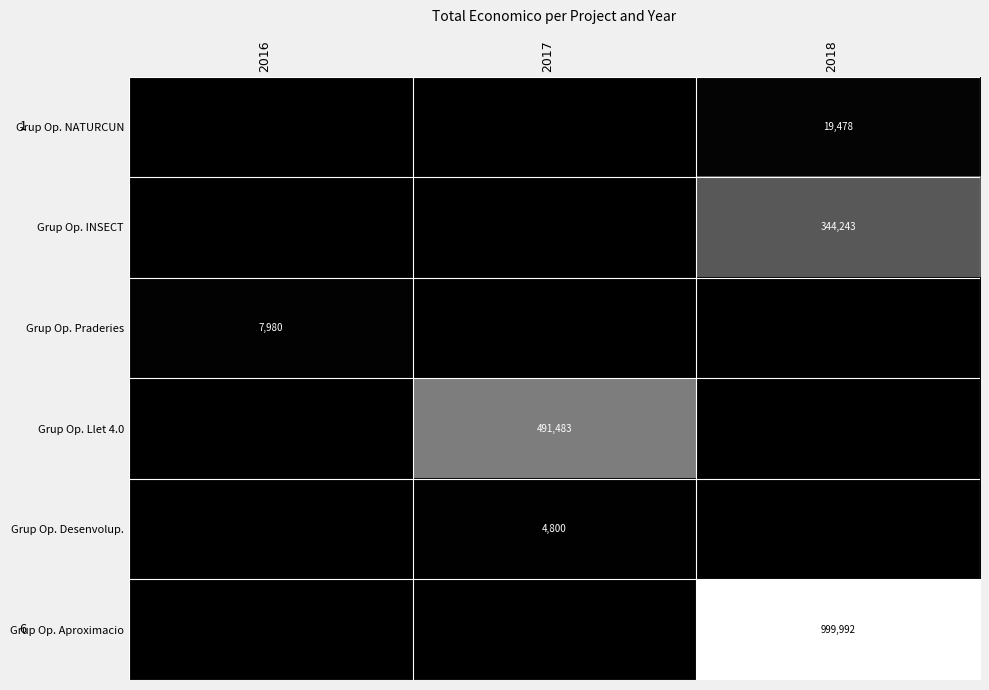

Is it true that Grup Op. Praderies equals 7980 at 2016?

True